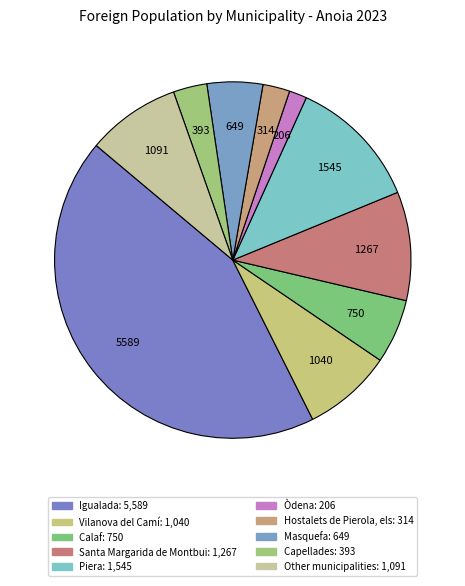

Rank the categories by value from lowest to highest.

Òdena, Hostalets de Pierola, els, Capellades, Masquefa, Calaf, Vilanova del Camí, Other municipalities, Santa Margarida de Montbui, Piera, Igualada